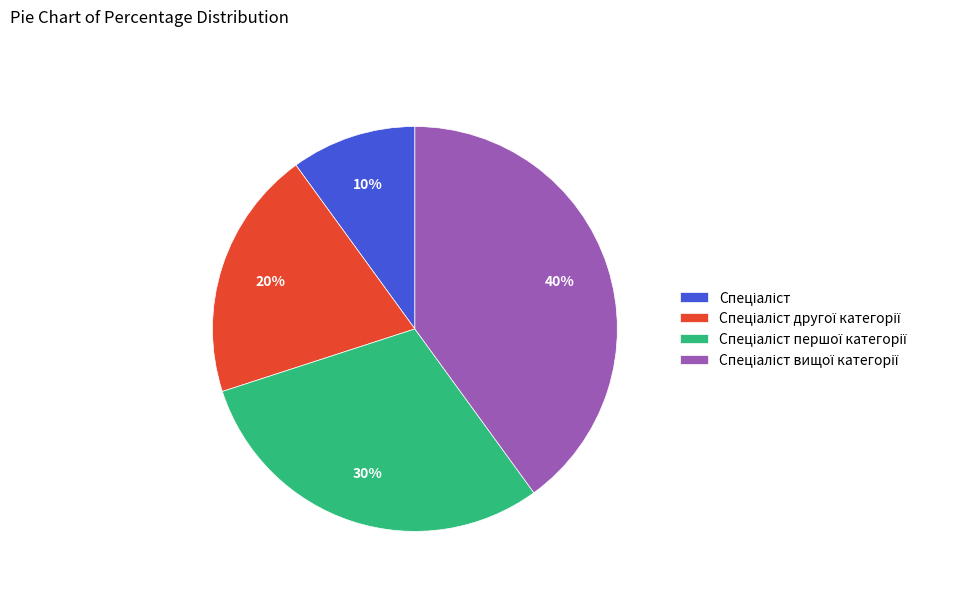

Is there any slice that represents more than half of the pie?

No